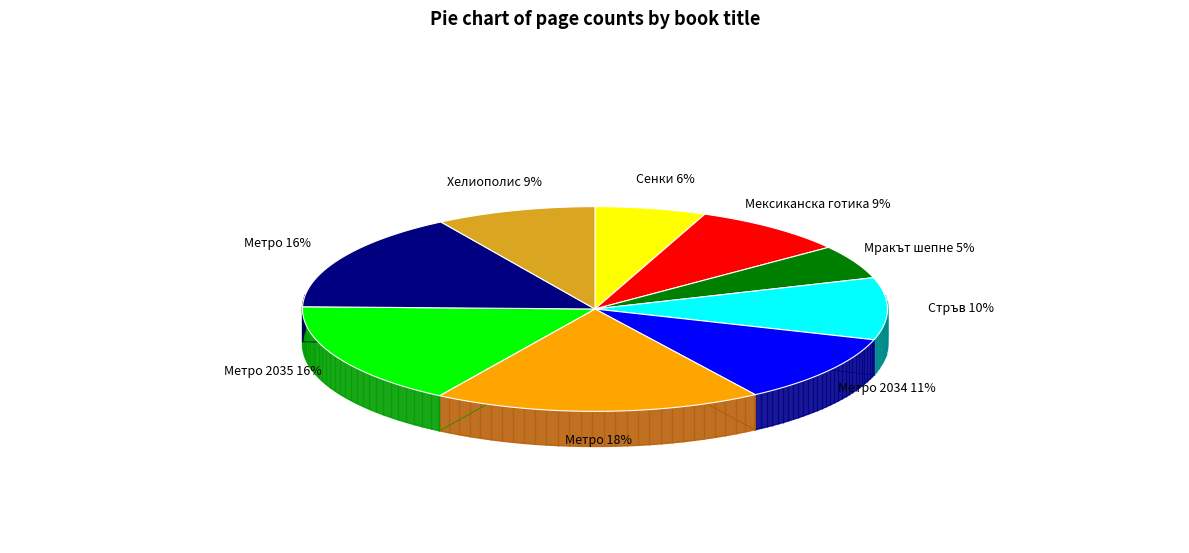

Is there a majority slice in this chart?

No